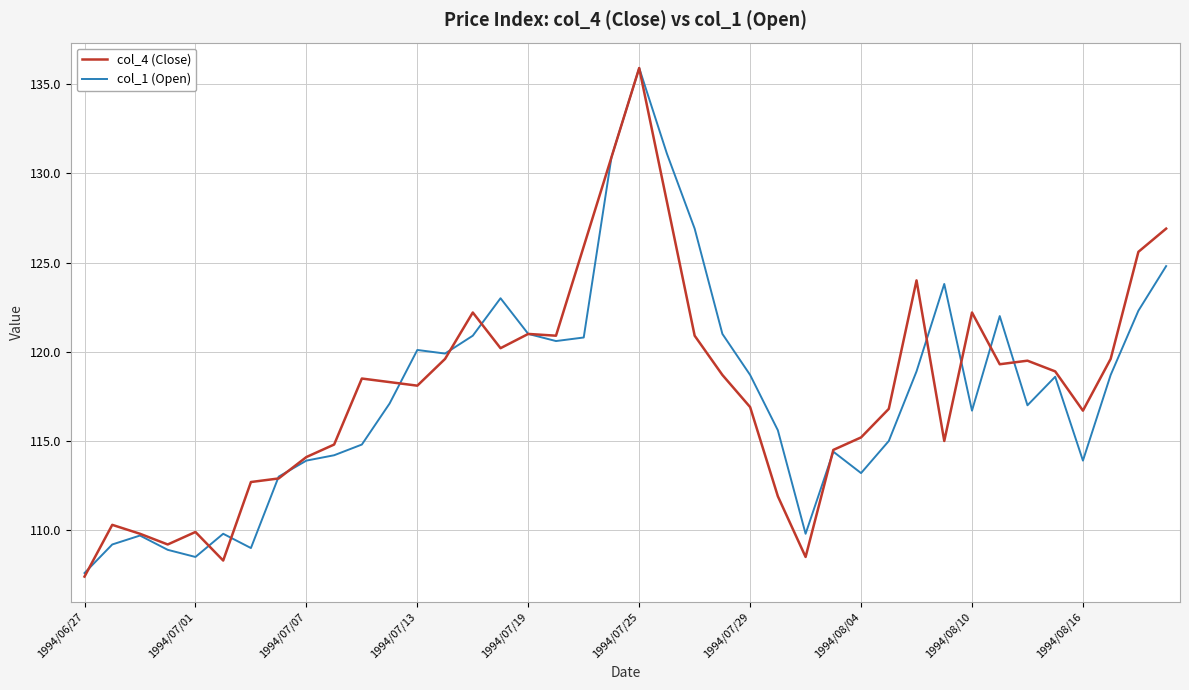

What is the maximum value for col_4 (Close)?

135.9